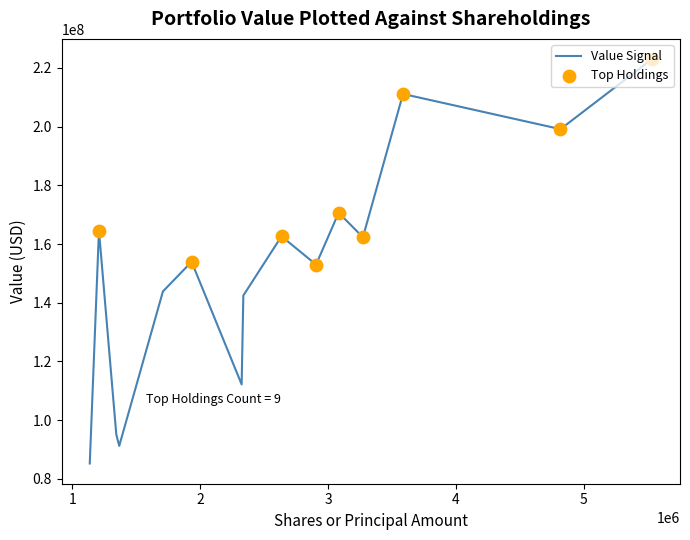

What is the greatest value displayed?

222971000